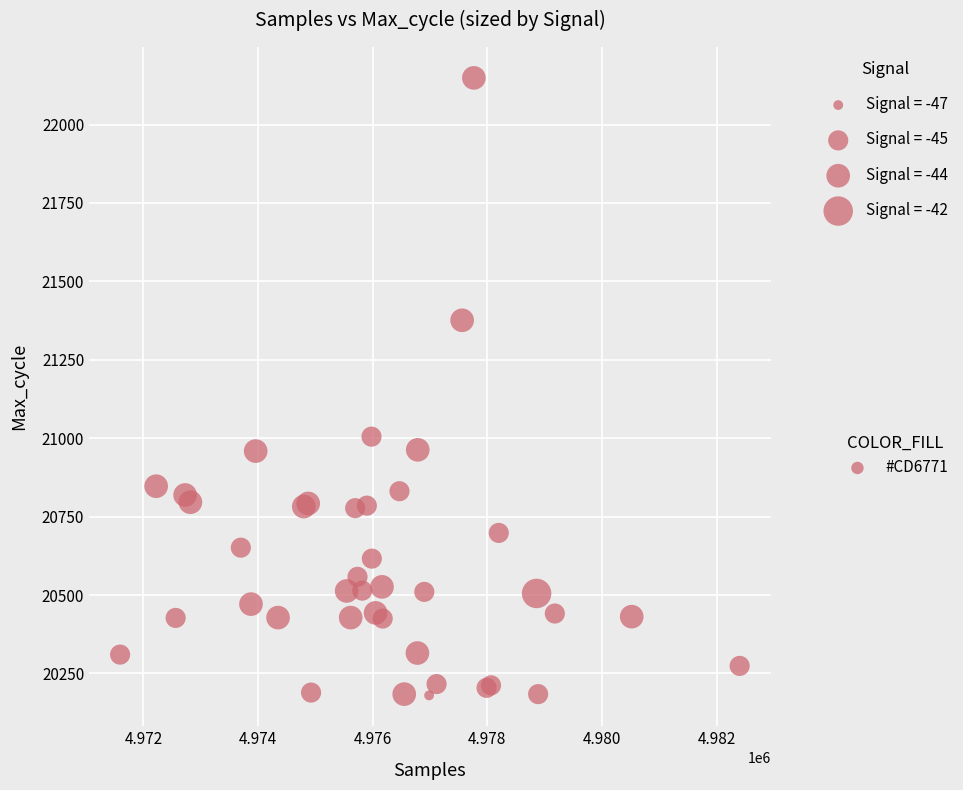

What Y value in the scatter plot is closest to 21164?

21005